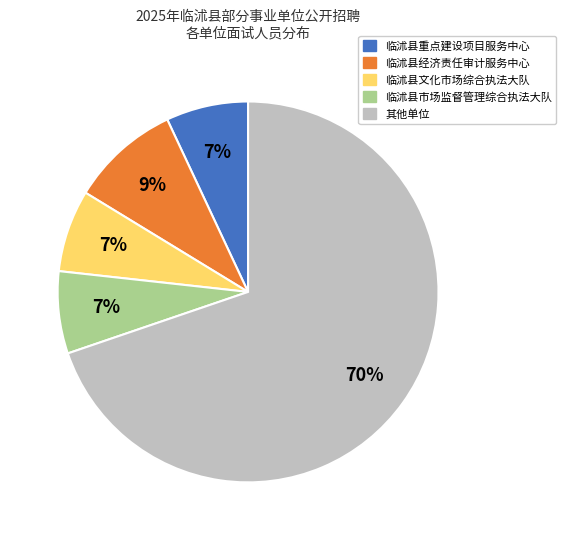

Is there any slice that represents more than half of the pie?

Yes